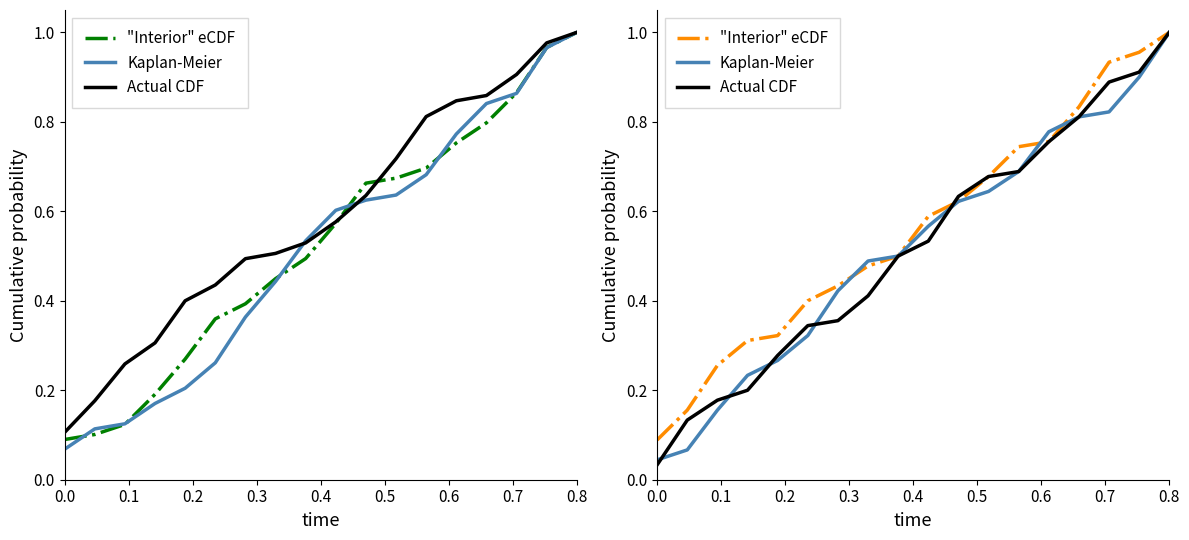

How many intersections are there between "Interior" eCDF and Kaplan-Meier?

3